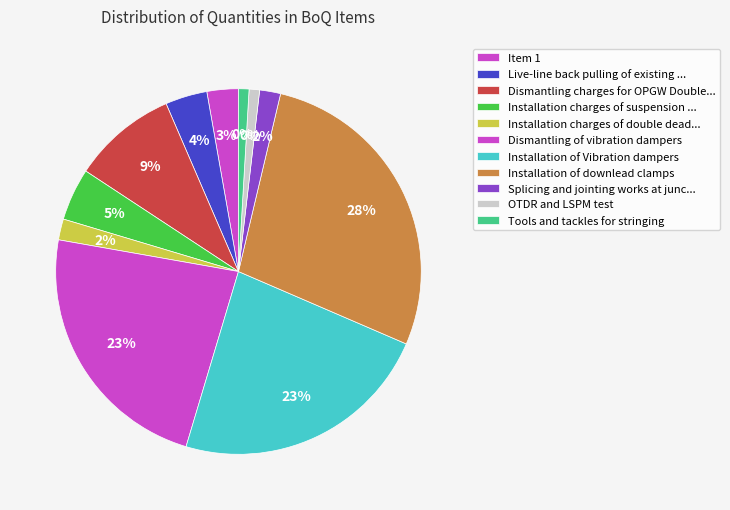

What percentage is the Installation charges of double dead end slice, to the nearest percent?

2%